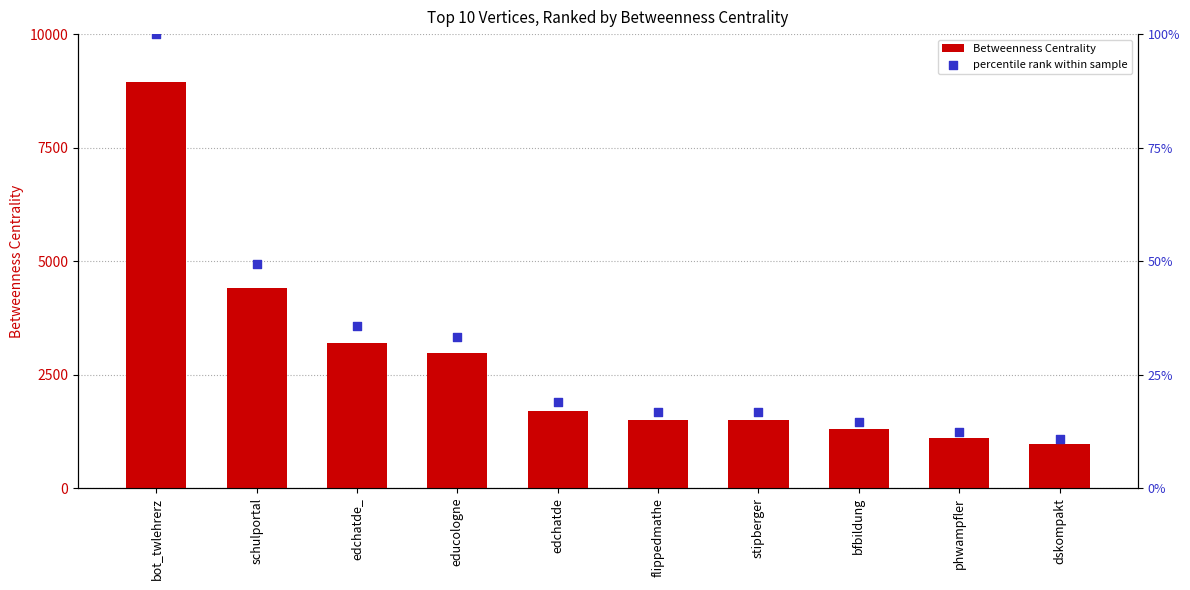

What are all the series names shown in the legend?

Betweenness Centrality, percentile rank within sample